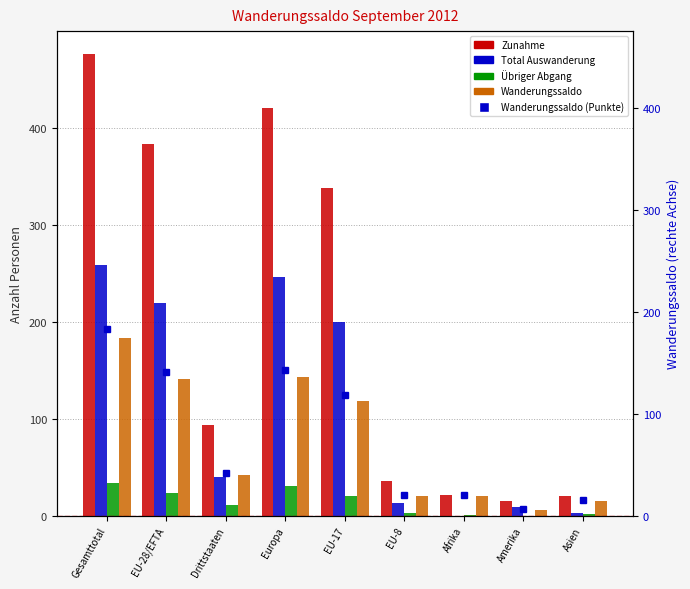

What are all the series names shown in the legend?

Zunahme, Total Auswanderung, Übriger Abgang, Wanderungssaldo, Wanderungssaldo (Punkte)